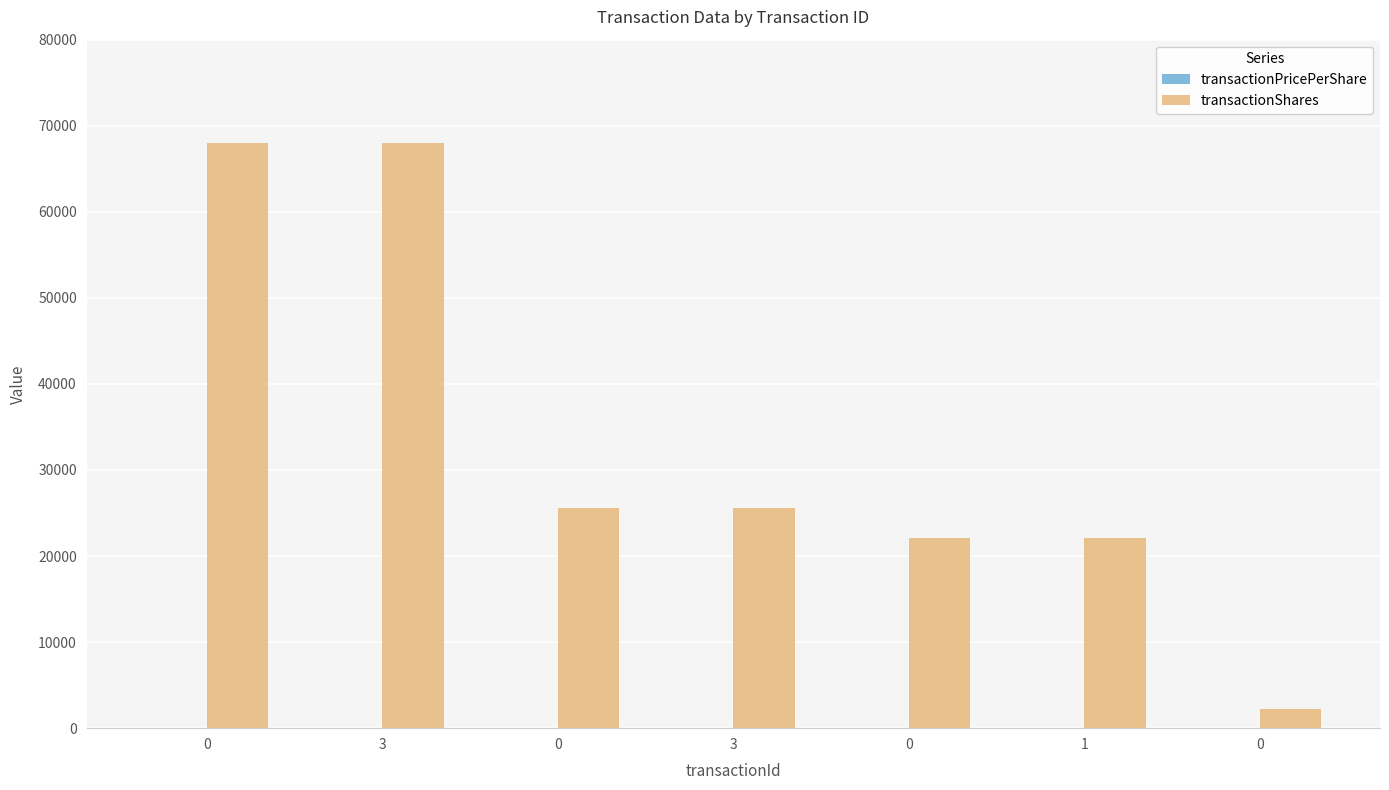

What is the sum of the transactionShares values at 0 and 0?

24355.0